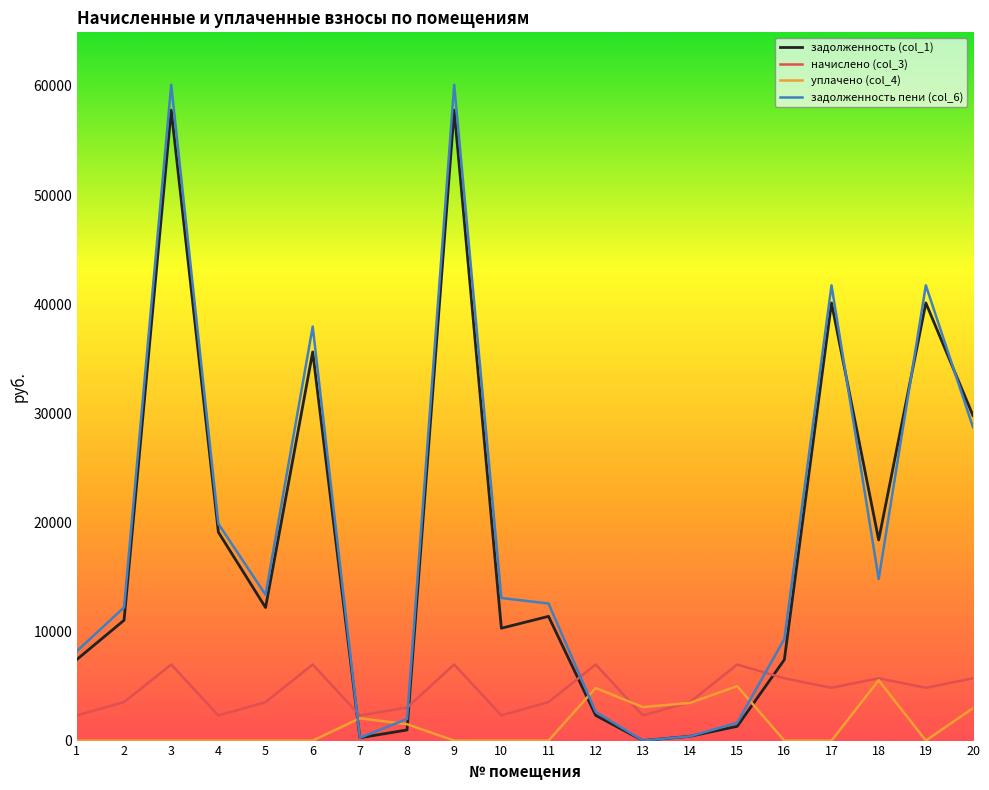

What are all the series names shown in the legend?

задолженность (col_1), начислено (col_3), уплачено (col_4), задолженность пени (col_6)